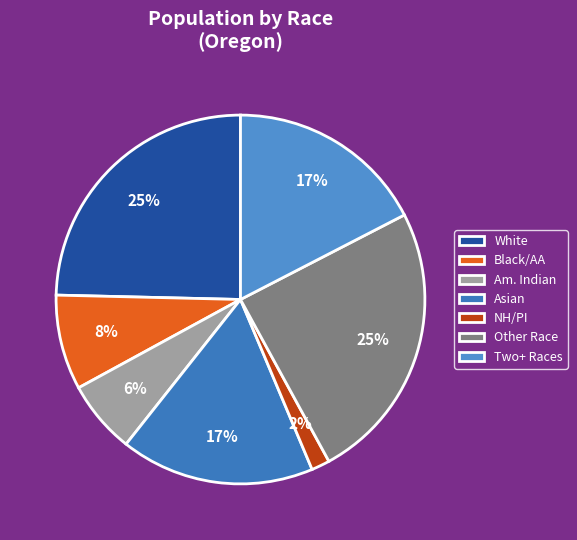

Count the number of slices in the pie.

7